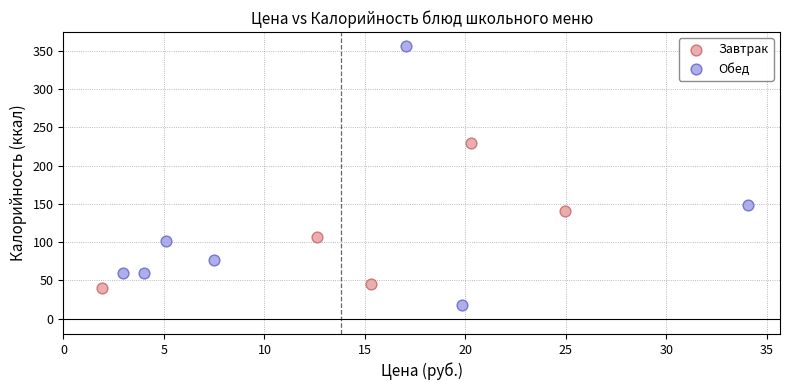

Which series reaches the minimum Y coordinate?

Обед